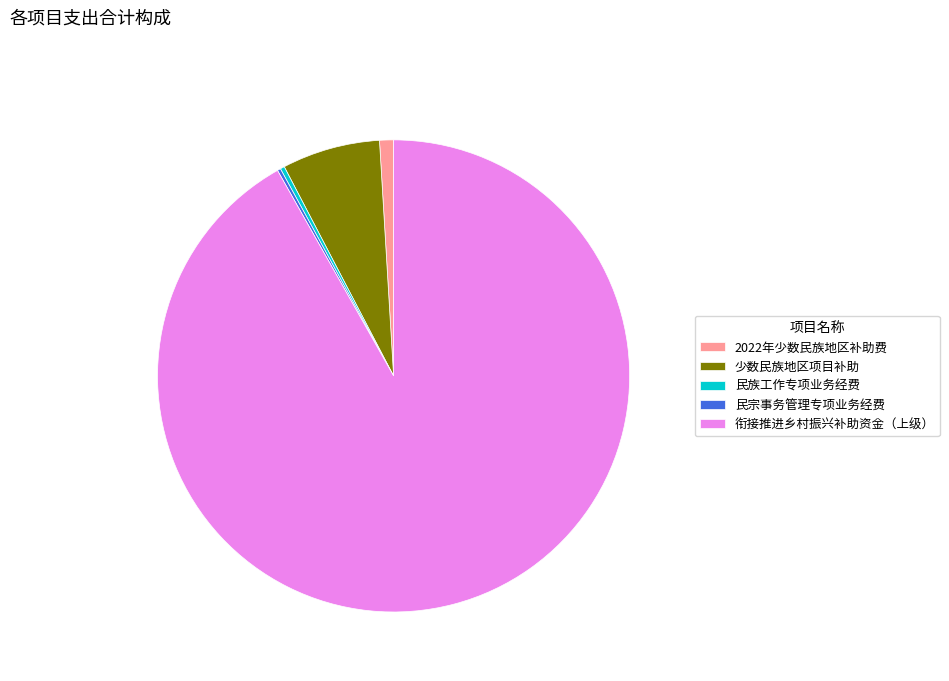

Is it true that 少数民族地区项目补助 is 18% of the pie?

False